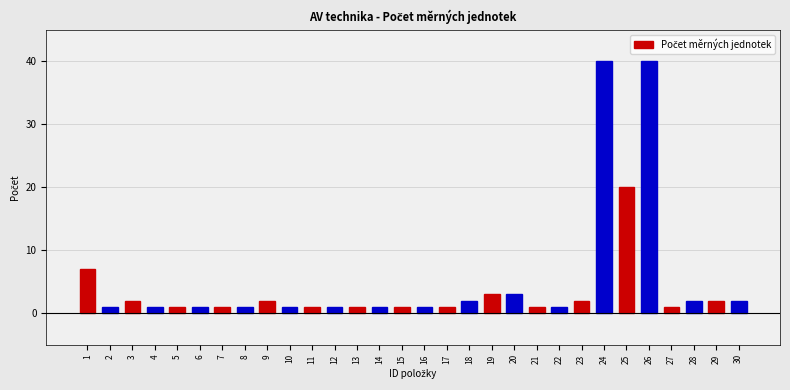

The chart shows a value of 1 at 7. True or false?

True